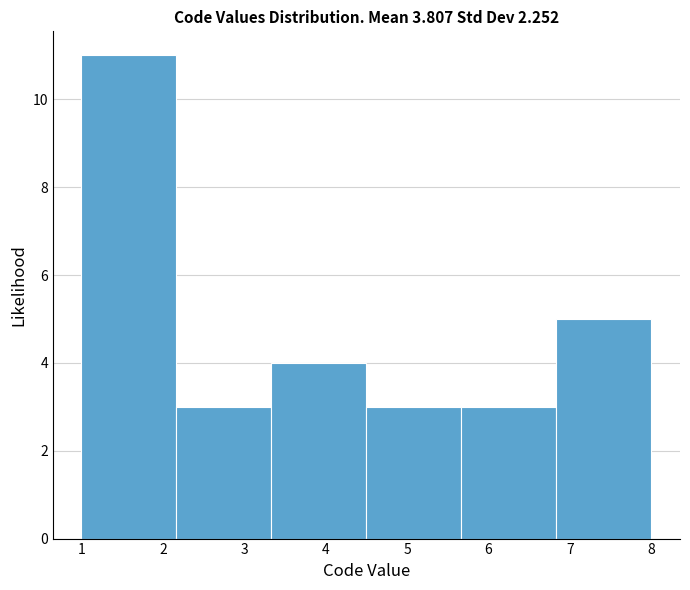

How tall is the bar that spans 5.7 to 6.8 on the x-axis? Neither the bar edges nor the heights are printed on the chart, so give them approximately, as read against the axes.

3